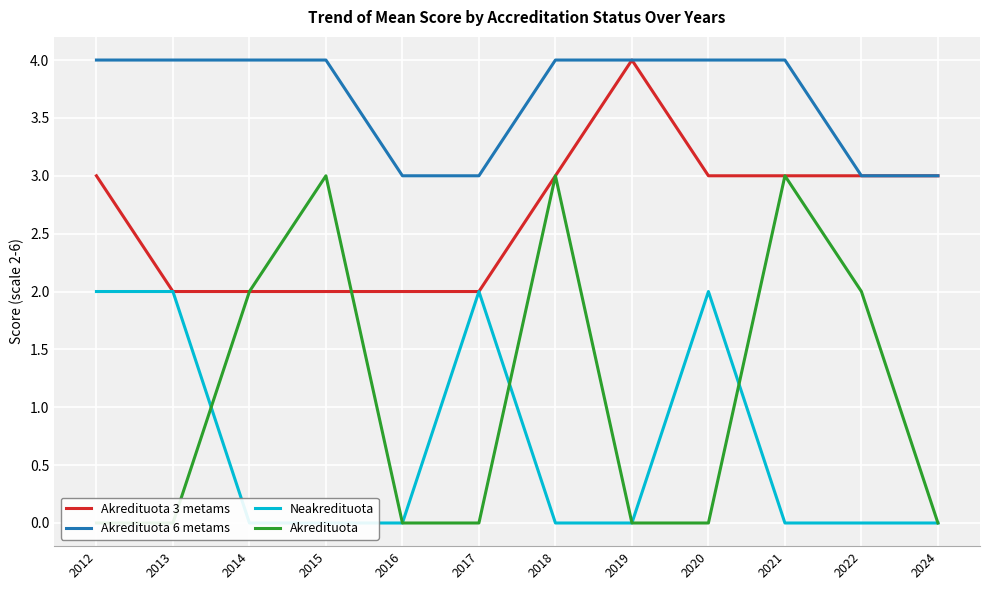

At which category is the sum across all series the highest?

2018